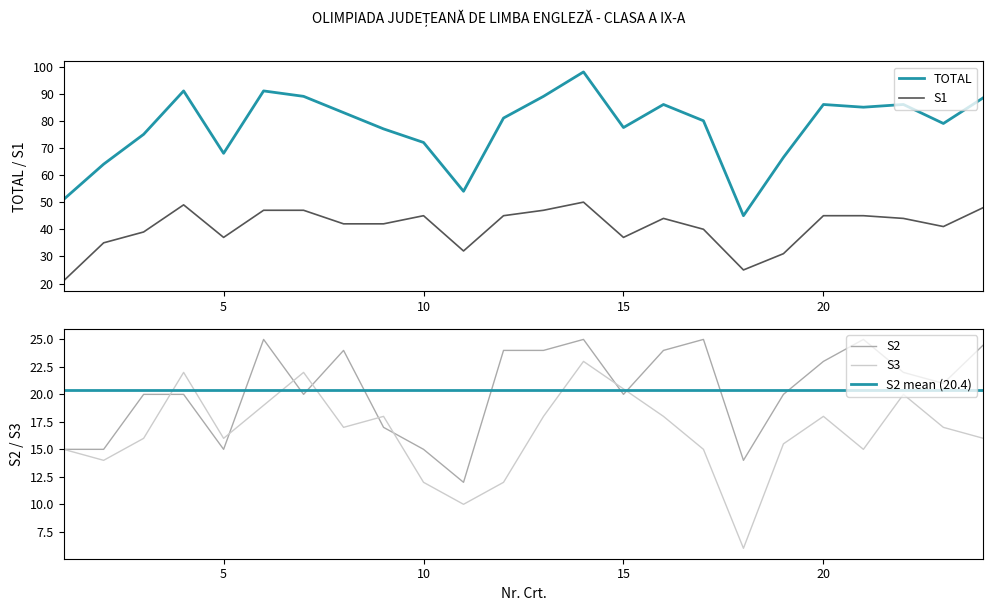

At which category does the chart reach its minimum across all series?

18